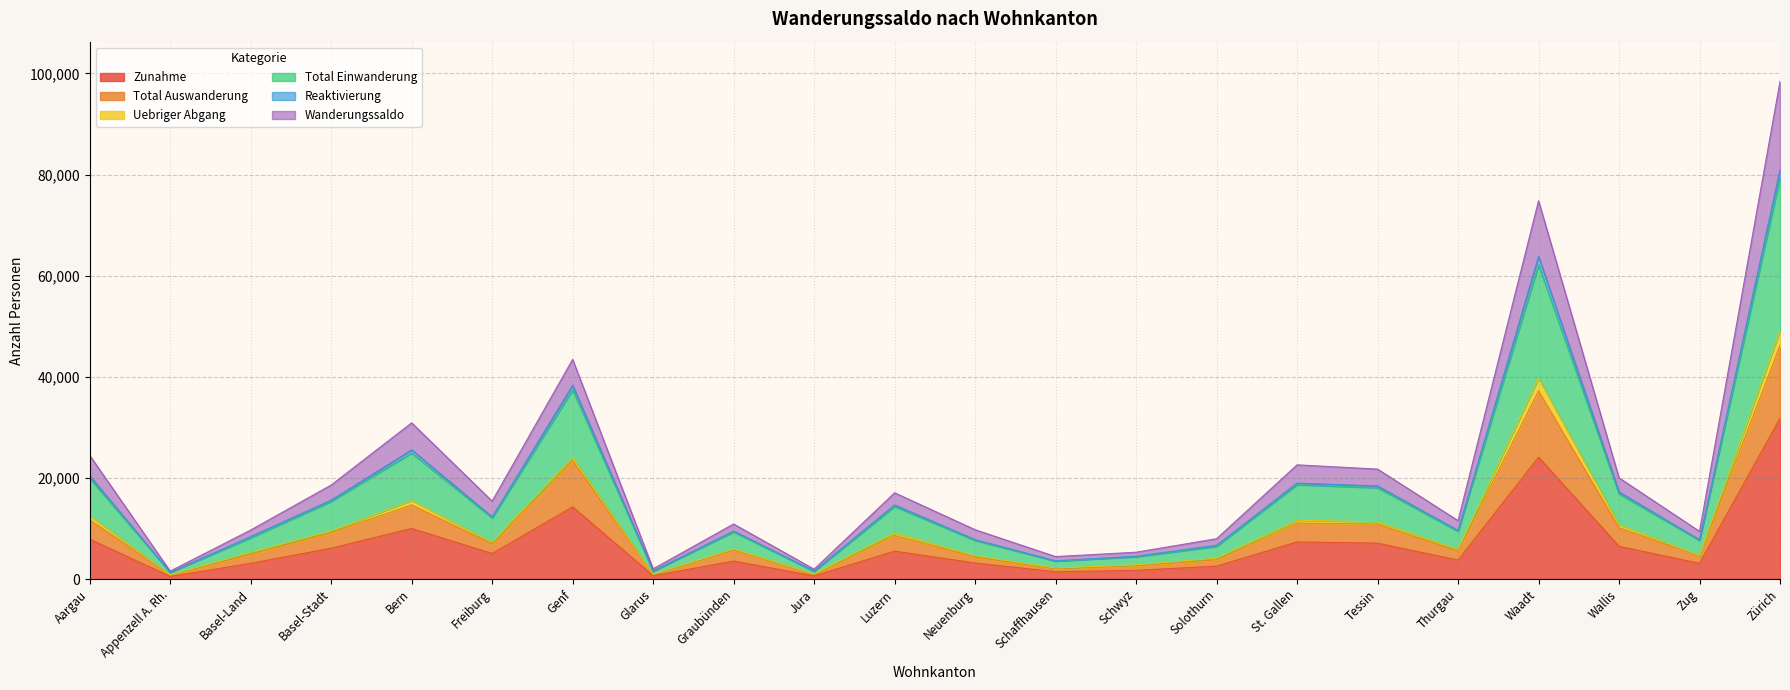

True or false: Zunahme and Total Einwanderung cross at least once.

False